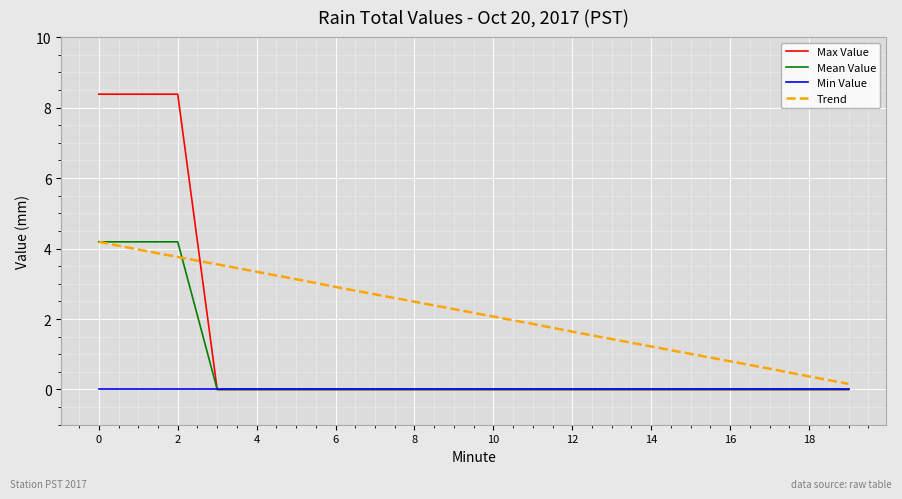

What is the maximum value shown in the chart?

8.4